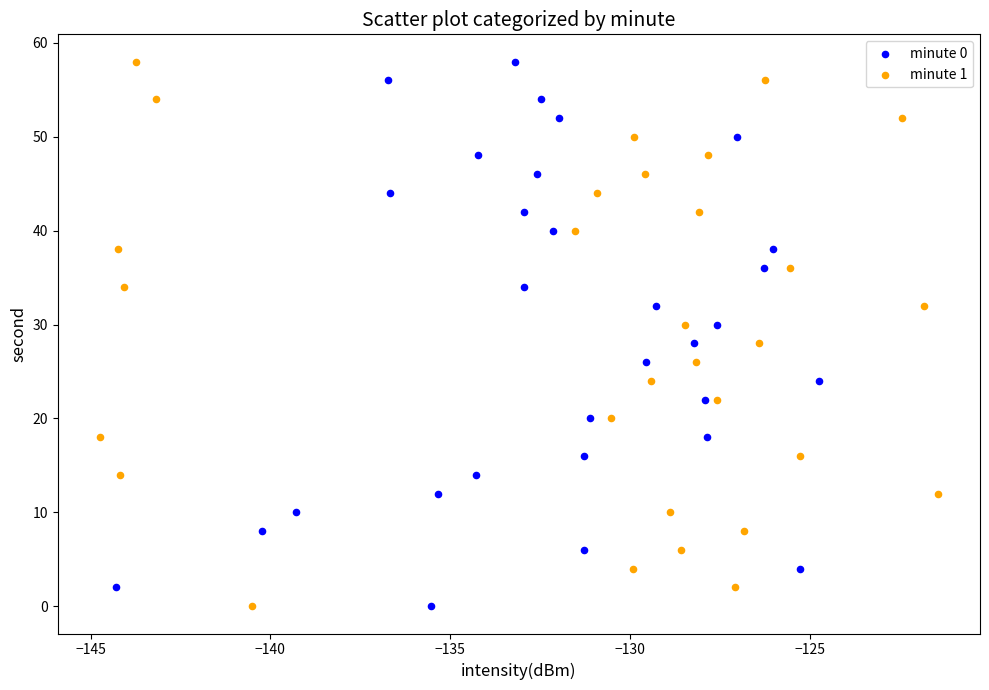

What are all the series names shown in the legend?

minute 0, minute 1